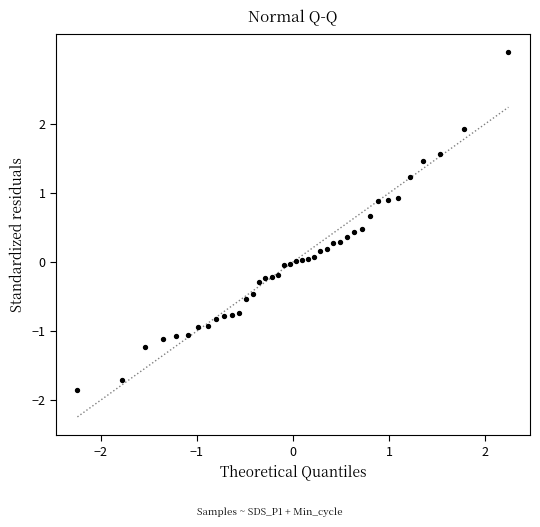

What is the range of X values (max minus min)?

4.5